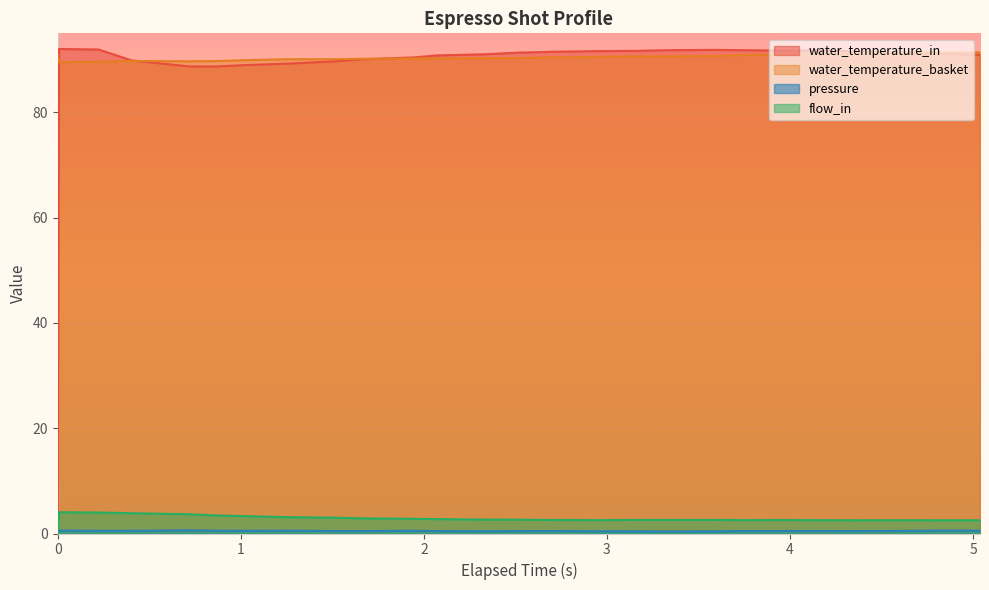

What is the lowest value of the water_temperature_basket series?

89.5